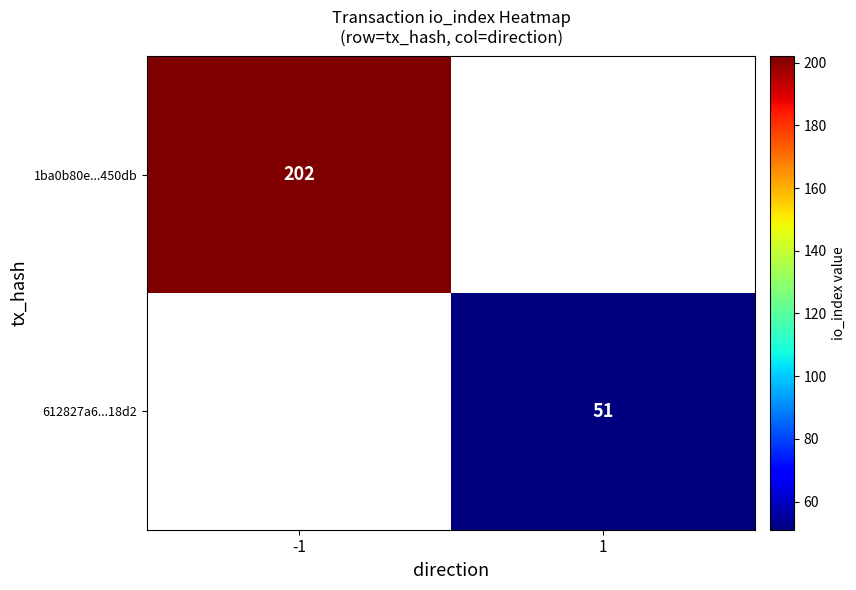

How many distinct data groups are displayed?

2